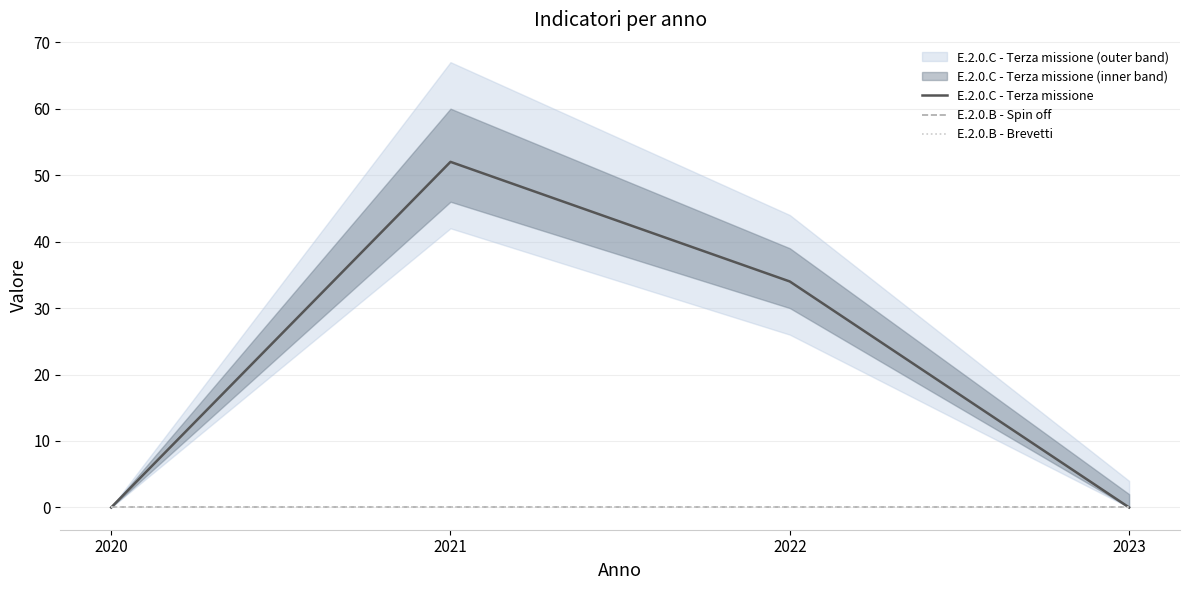

What is the sum of the E.2.0.C - Terza missione values at 2023 and 2022?

34